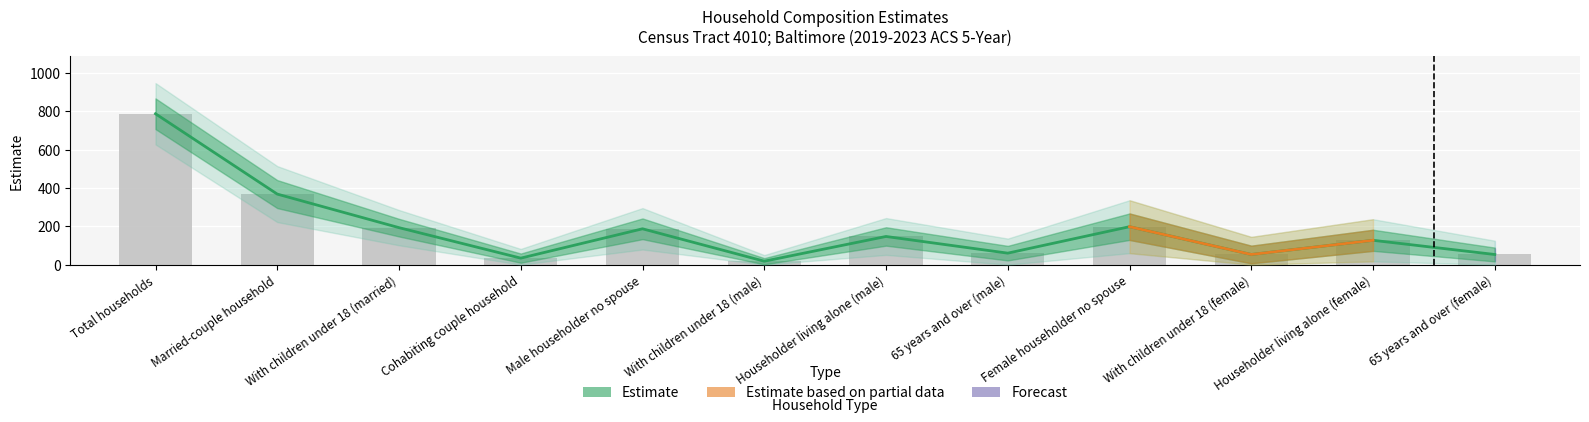

Which category has the lowest value across all series?

With children under 18 (male)